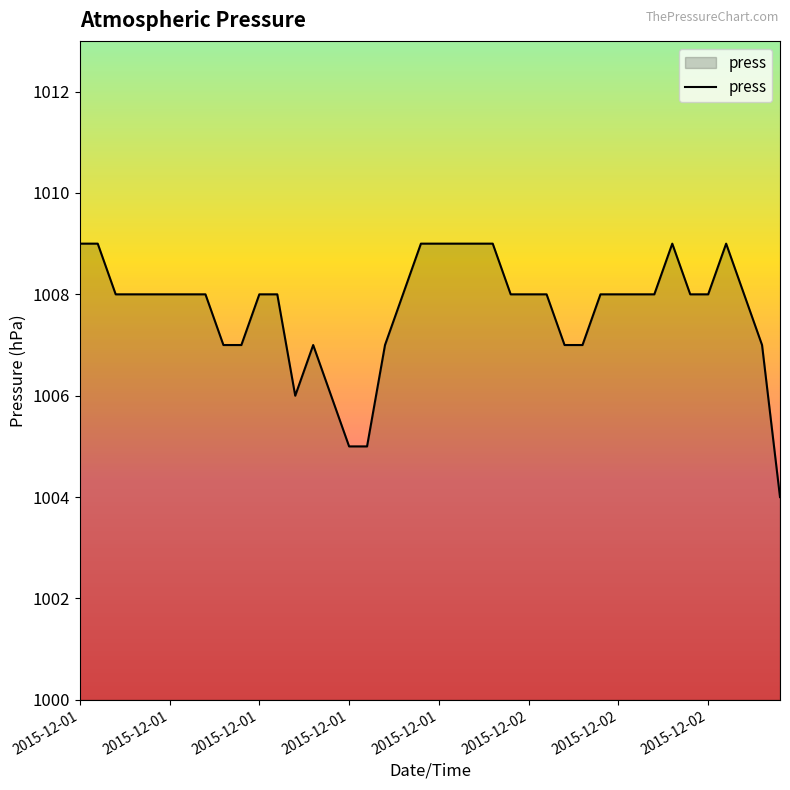

How many lines are shown in the chart?

1